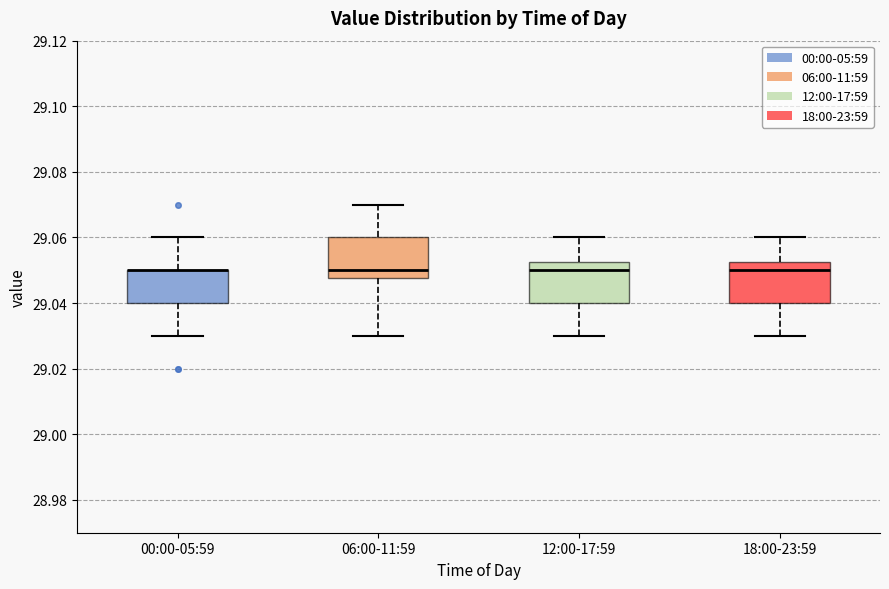

Reading left to right, read every box against the y-axis: the position of its median line, the range the box covers, and the ends of its whiskers. The values are not printed on the chart, so give them approximately, as read against the axis.

00:00-05:59: median 29.050 (drawn on the box's upper edge), box 29.040 to 29.050, whiskers 29.030 to 29.060
06:00-11:59: median 29.050, box 29.048 to 29.060, whiskers 29.030 to 29.070
12:00-17:59: median 29.050, box 29.040 to 29.052, whiskers 29.030 to 29.060
18:00-23:59: median 29.050, box 29.040 to 29.052, whiskers 29.030 to 29.060